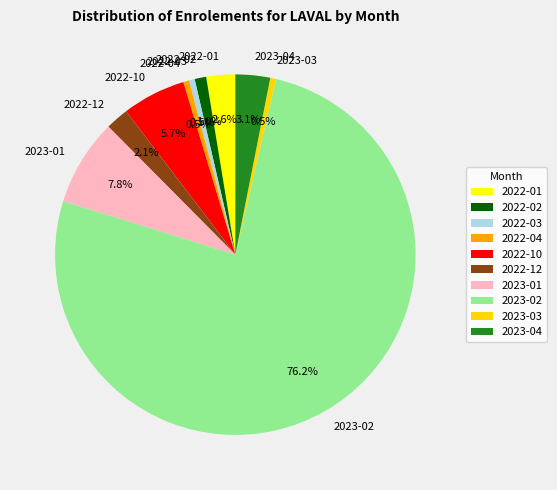

What is the total percentage of 2022-04 and 2023-02?

76.7%